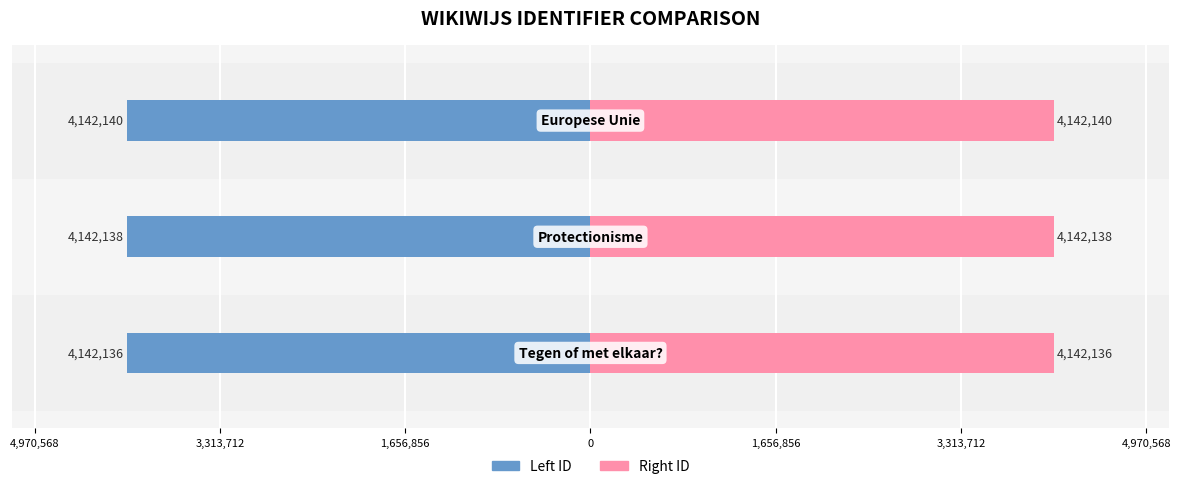

Reading right to left, list all the values displayed in this chart.

Left ID: -4142140	-4142138	-4142136
Right ID: 4142140	4142138	4142136